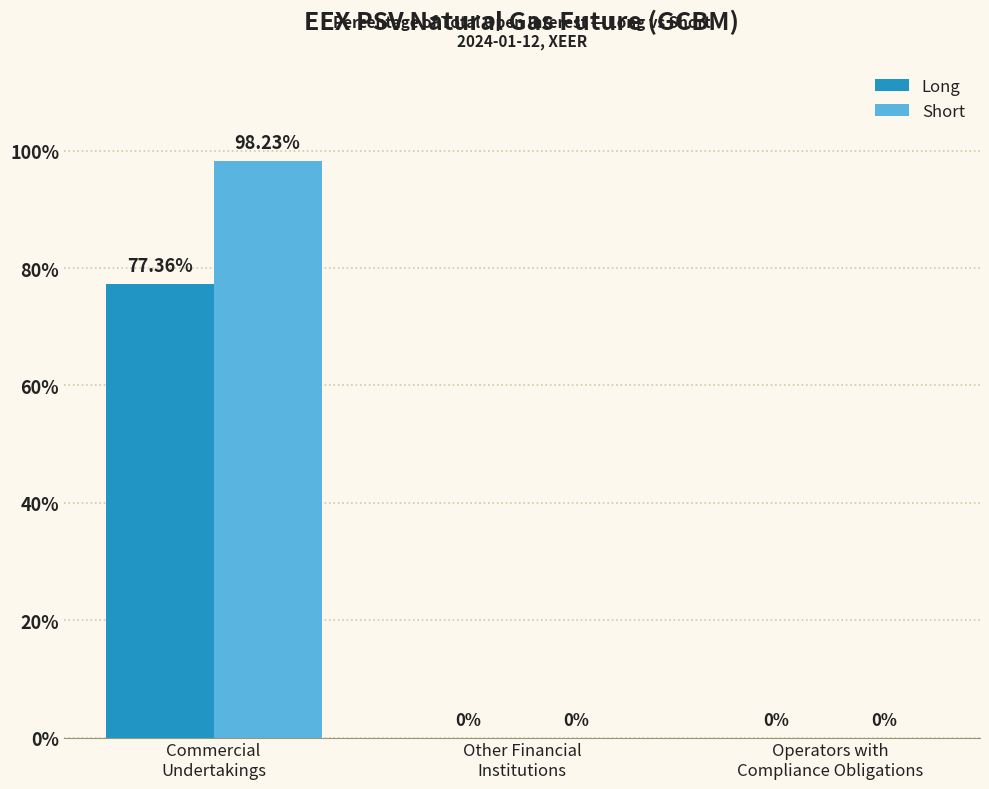

What is the sum of all Long values?

77.4